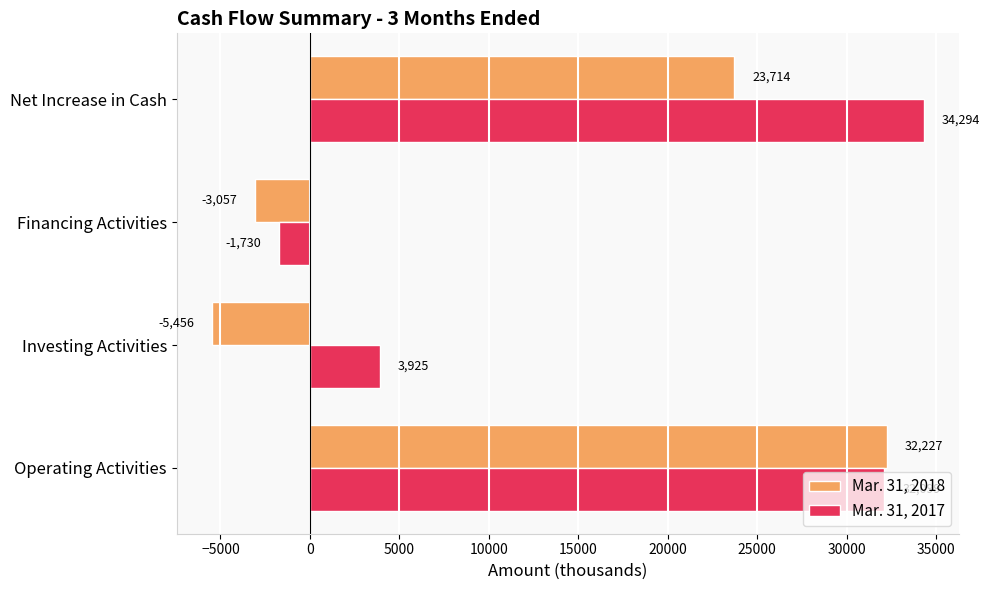

The value of Mar. 31, 2017 at Investing Activities is 3925. True or false?

True